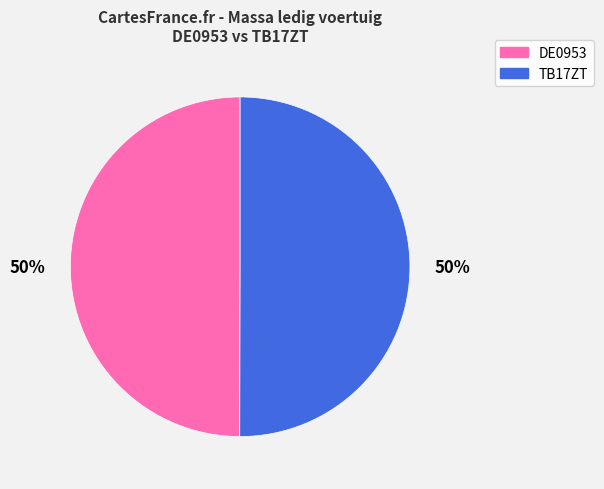

Is the sum of TB17ZT and DE0953 greater than half?

Yes